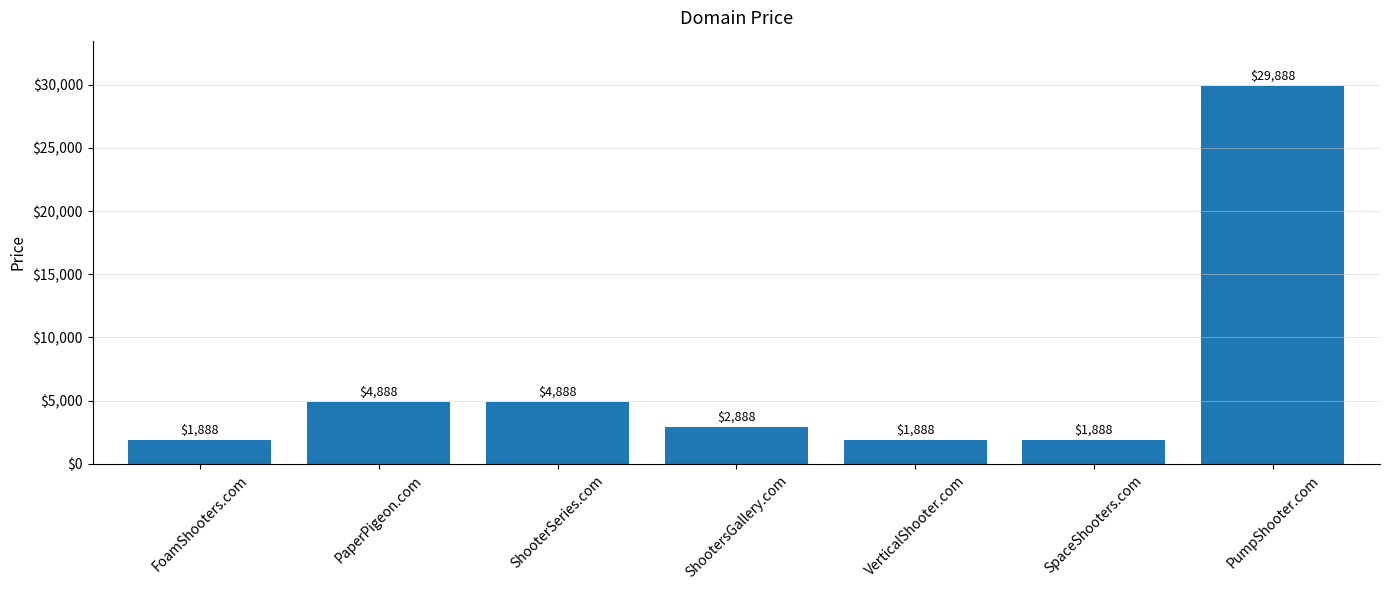

What is the smallest value displayed?

1888